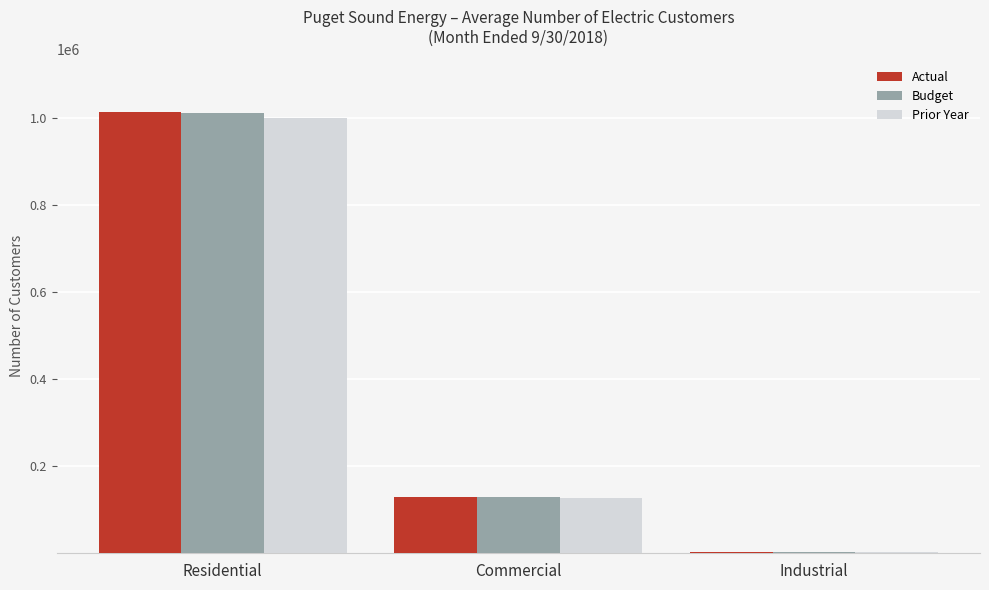

Which series has the largest range (max minus min)?

Actual